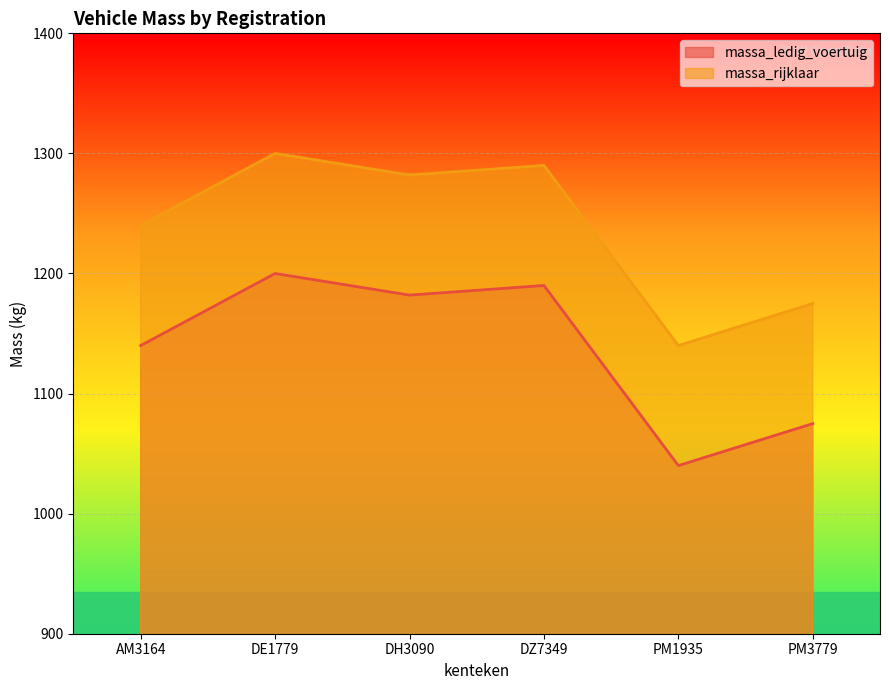

What are all the series names shown in the legend?

massa_ledig_voertuig, massa_rijklaar